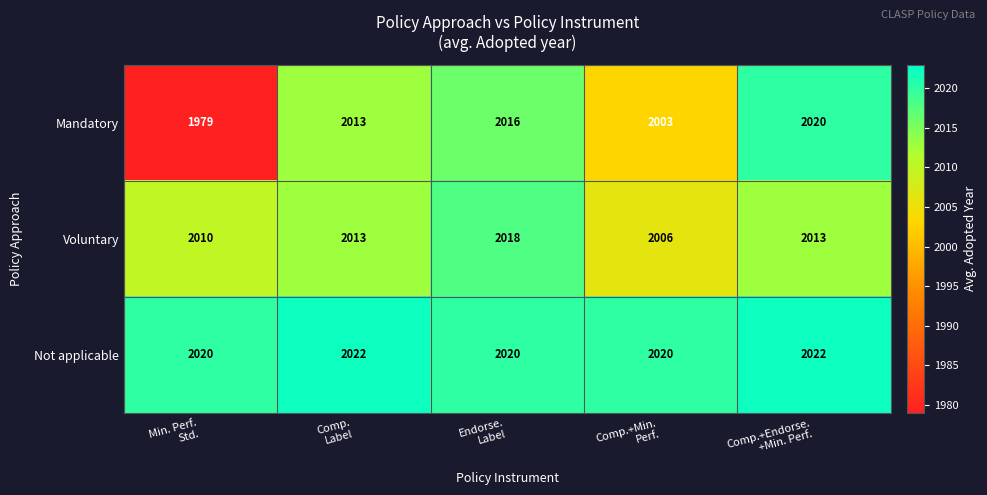

At how many categories does at least one series exceed 1997?

5